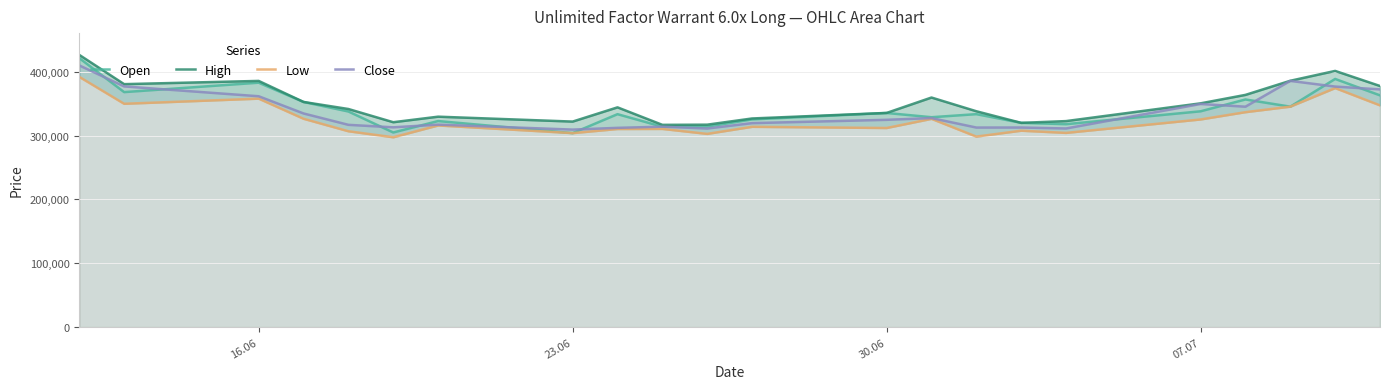

What is the lowest value of the Open series?

303845